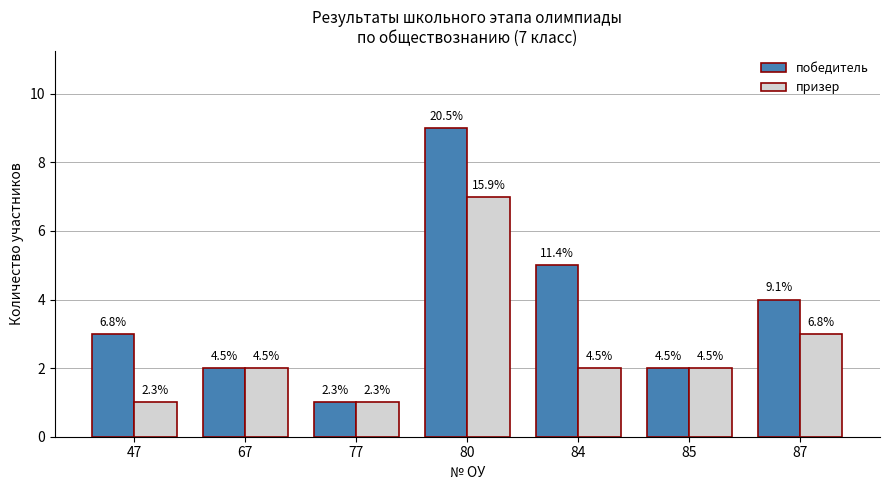

What is the difference between the призер values at 80 and 84?

5